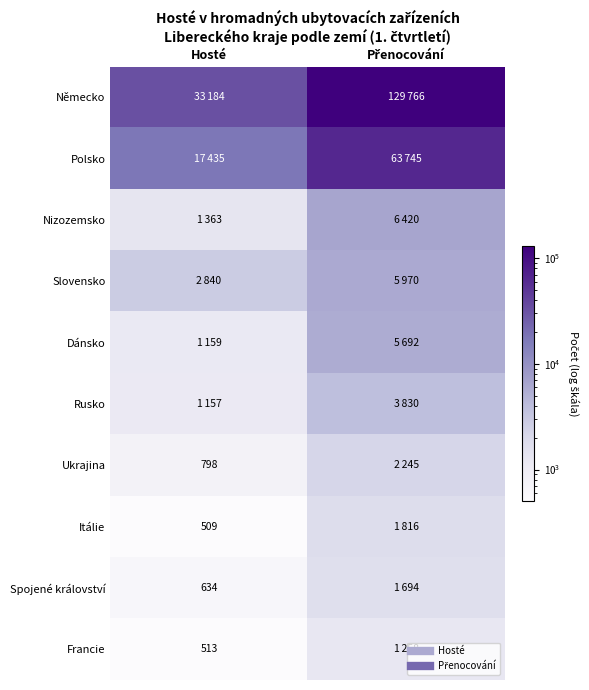

Is it true that Ukrajina equals 435 at Hosté?

False